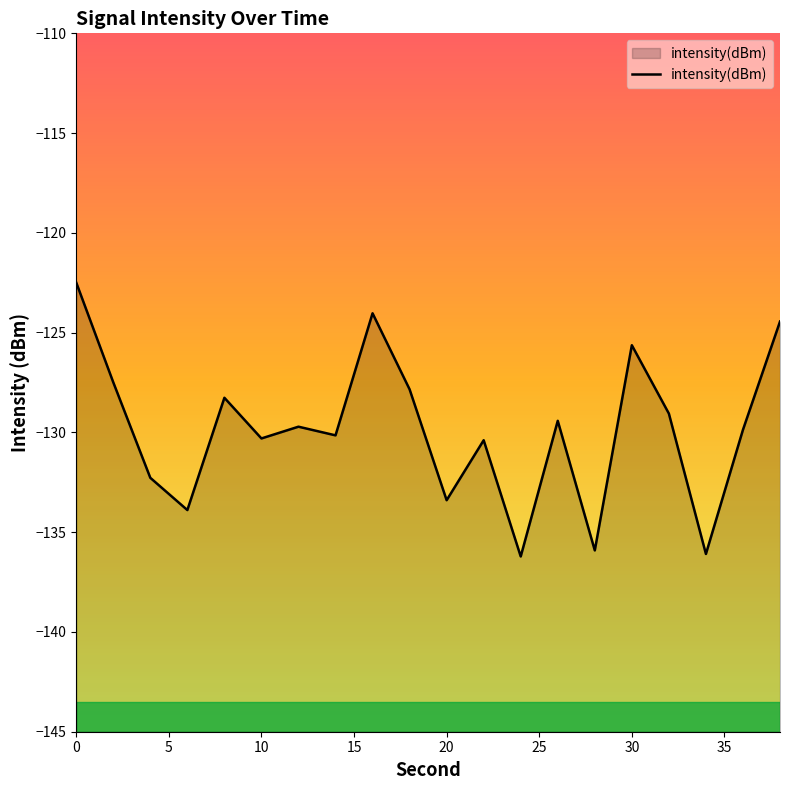

What is the minimum value shown in the chart?

-136.2